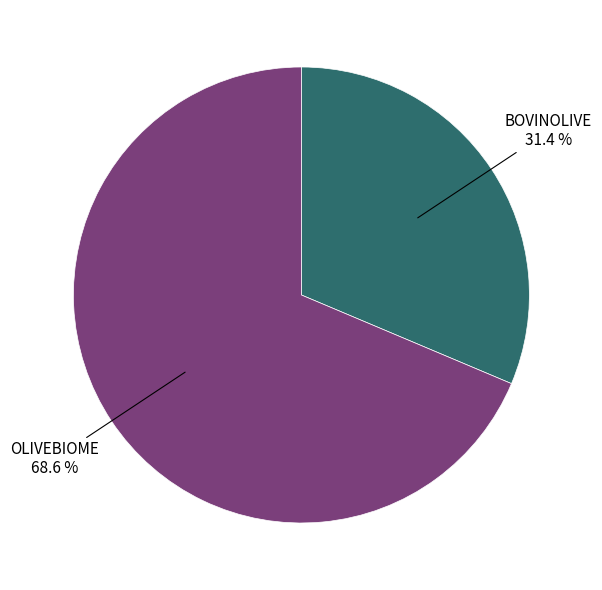

To the nearest percent, what portion does BOVINOLIVE represent?

31%